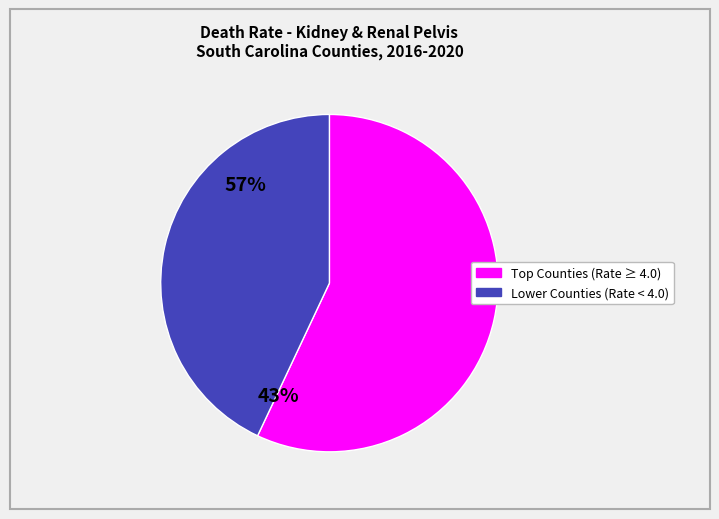

How many slices are in this pie chart?

2